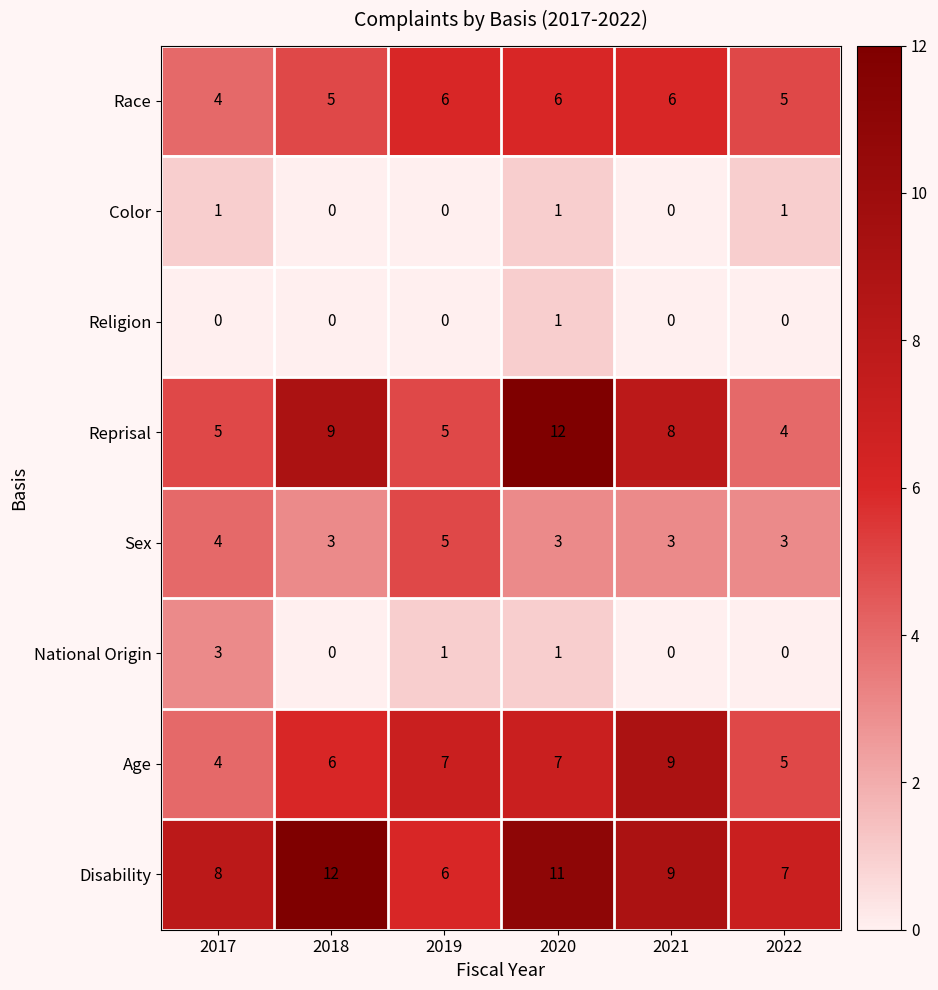

How many categories are shown in the chart?

6